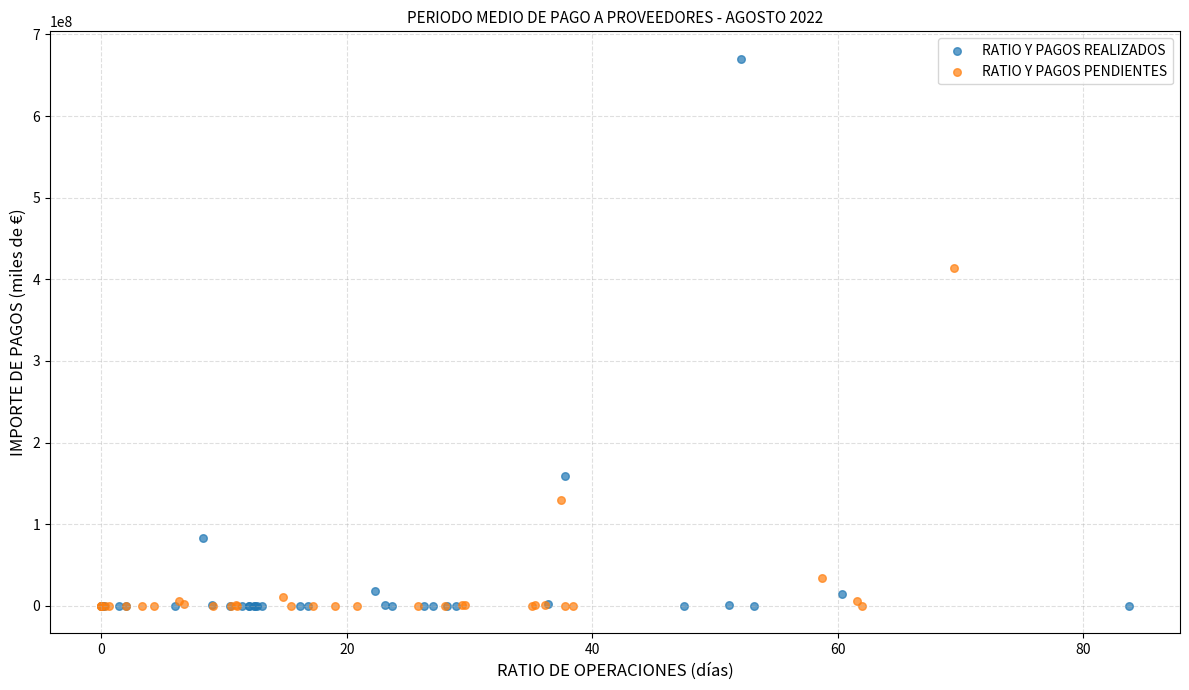

Which series contains the highest Y value?

RATIO Y PAGOS REALIZADOS